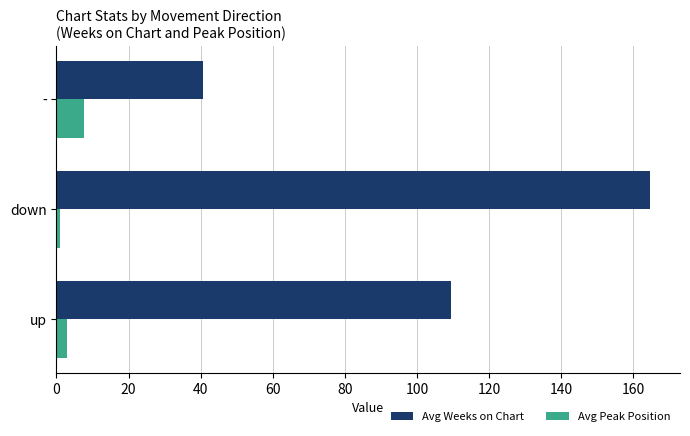

Which label corresponds to the smallest value in the chart?

down